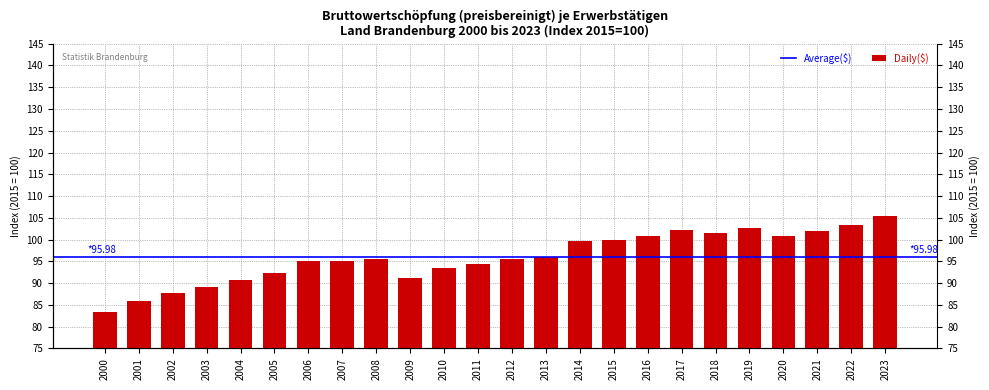

What is the value of the 24th bar from the left?

105.4